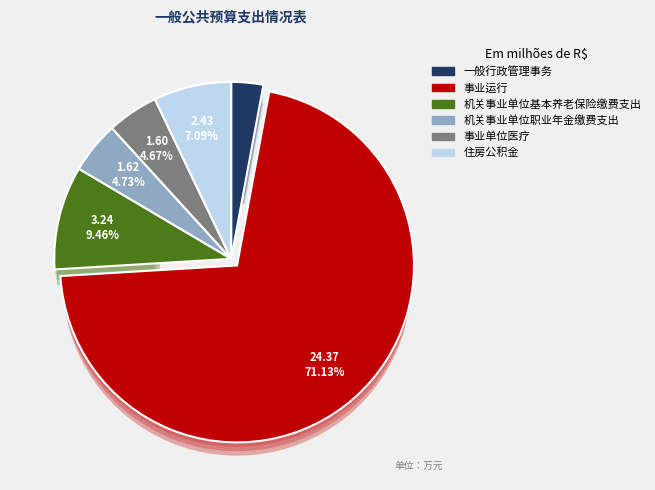

Do 住房公积金 and 事业运行 together represent more than half of the pie?

Yes